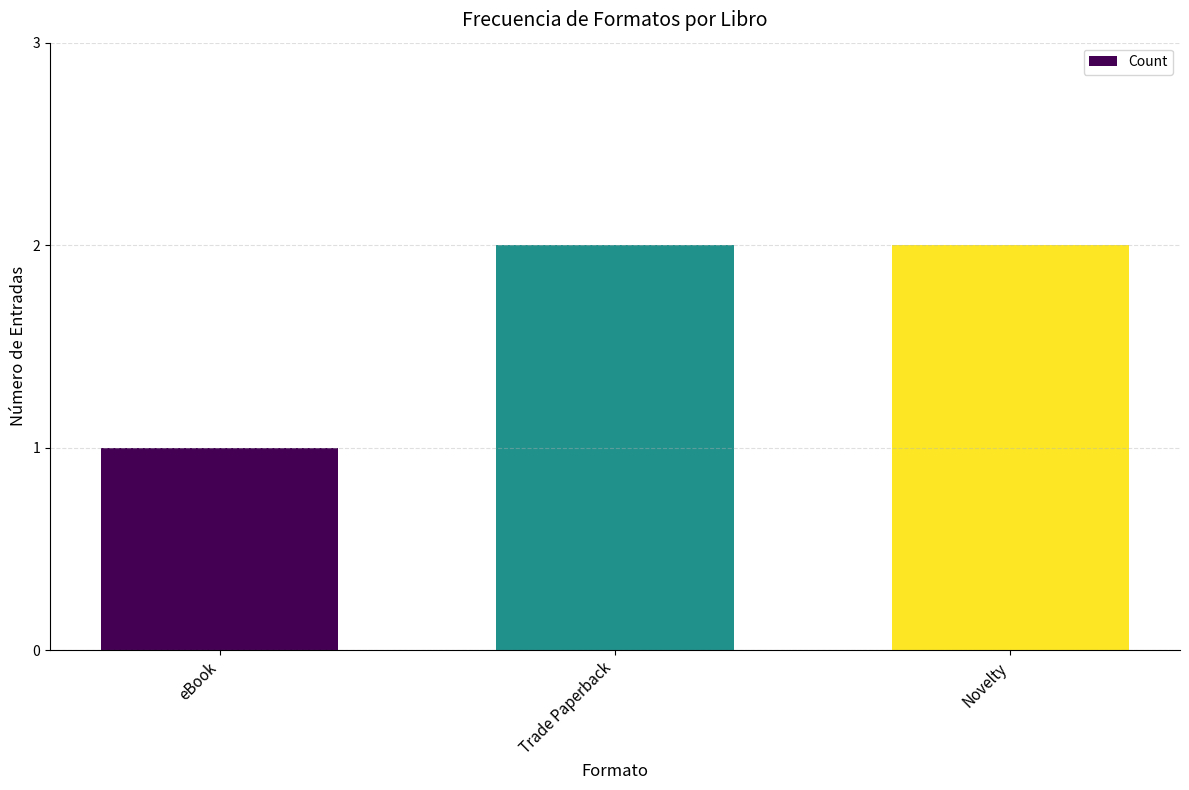

At which label is the value closest to 1?

eBook